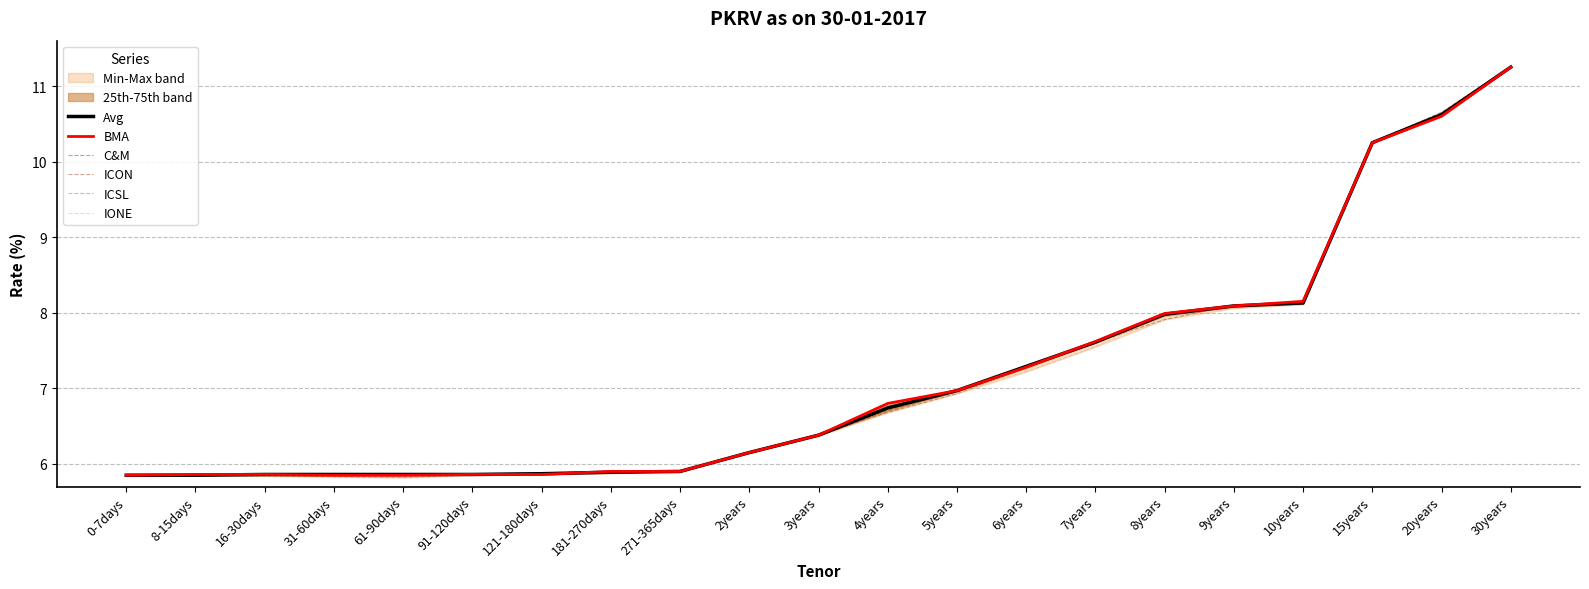

What is the average value of the ICON series?

7.1